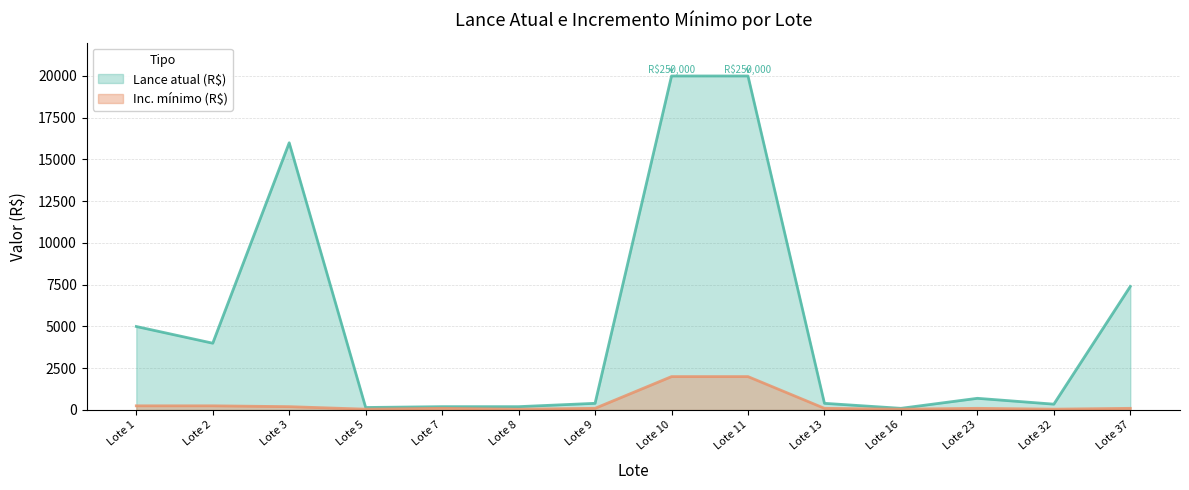

How many series are shown in this chart?

2